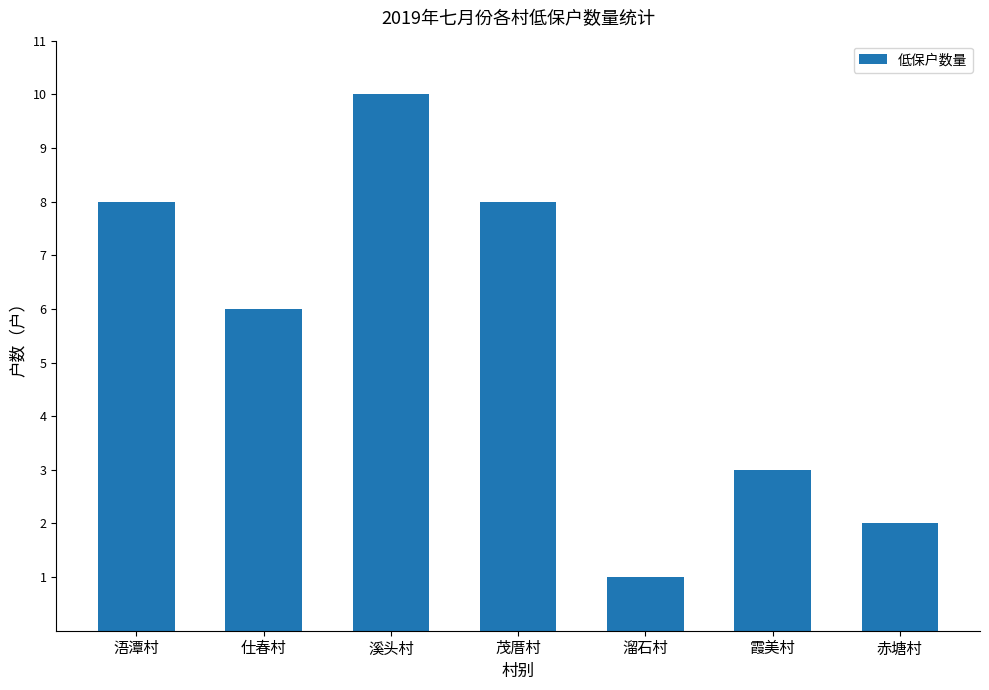

What is the value of the 6th bar from the left?

3